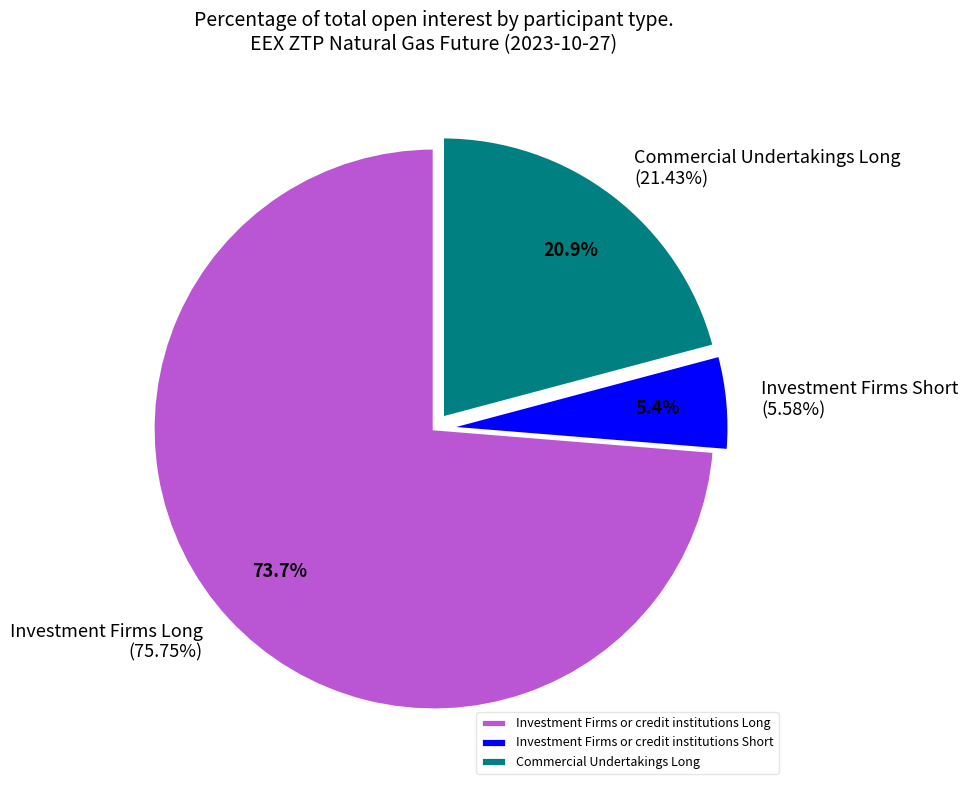

How many slices are in this pie chart?

3